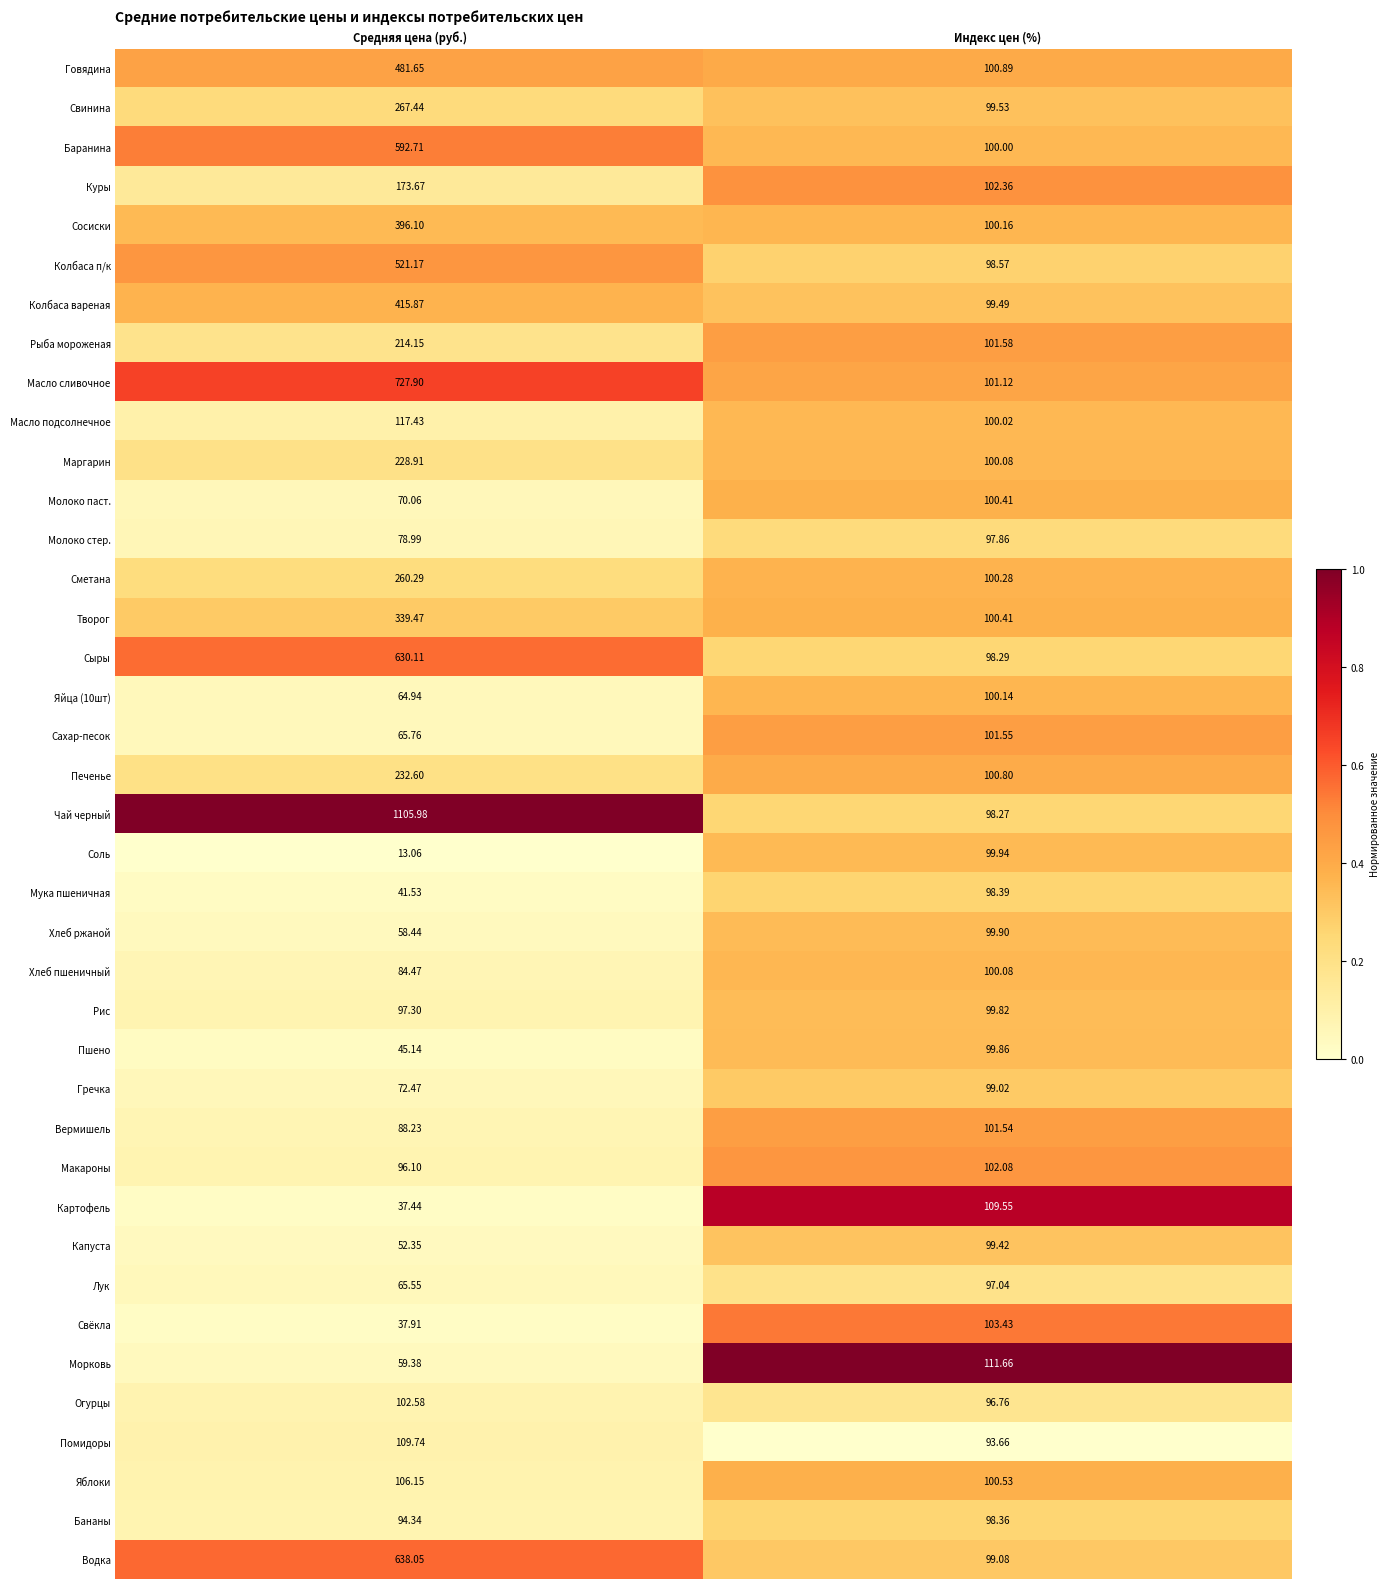

Which label corresponds to the largest value in the chart?

Средняя цена (руб.)